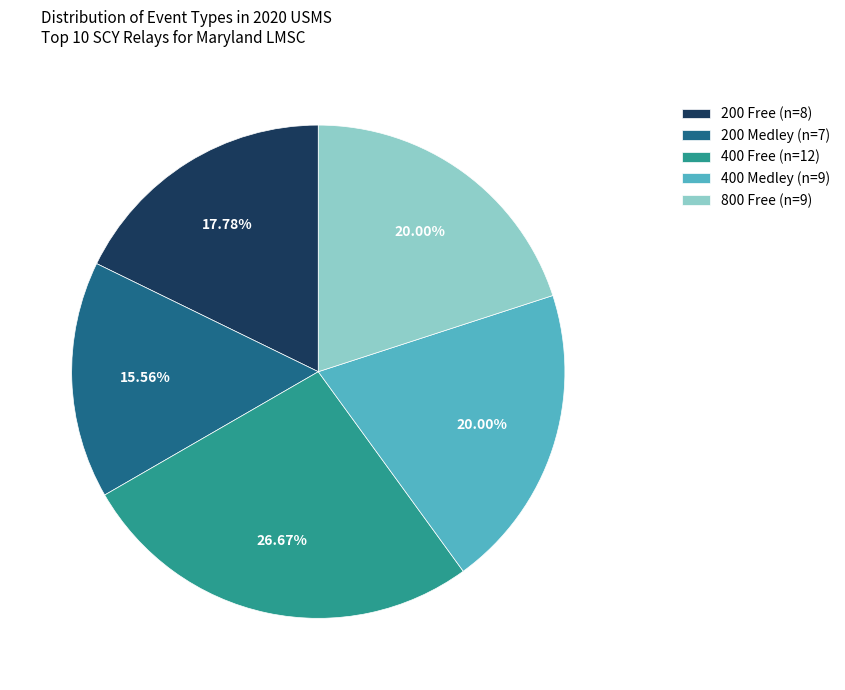

Which category has the biggest portion of the pie?

400 Free